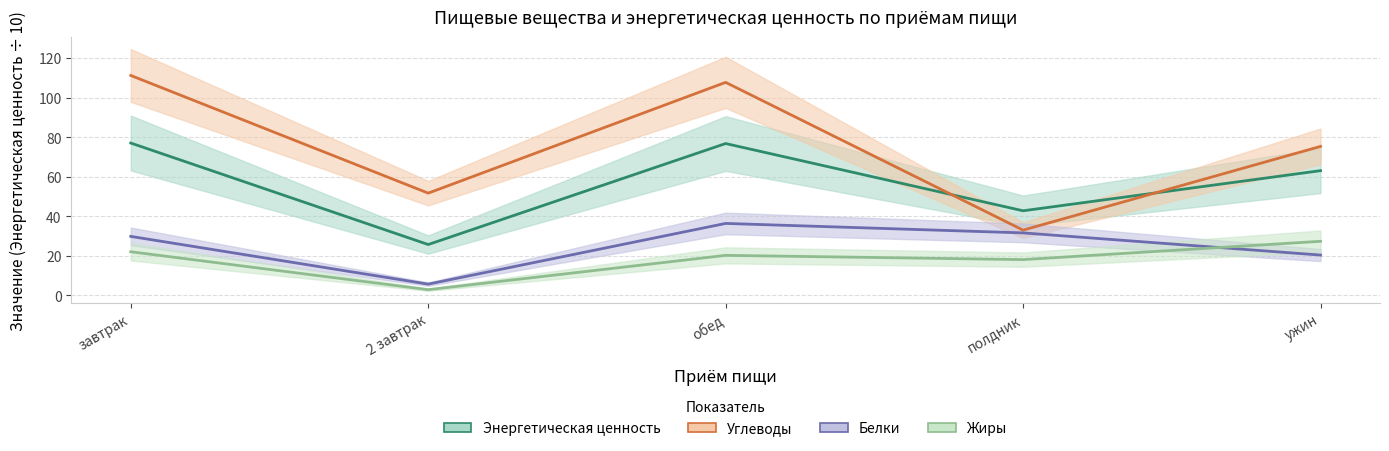

Is the value of Жиры at завтрак greater than the value of Белки at полдник?

No